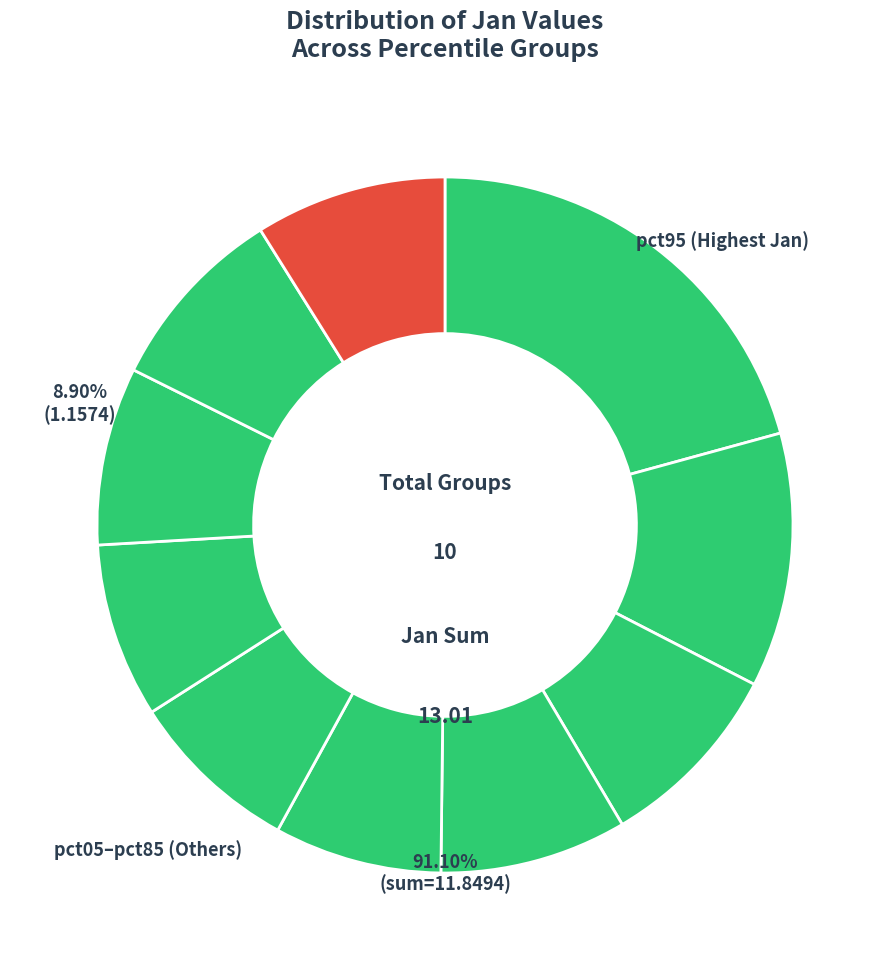

Which slice is the smallest?

pct45